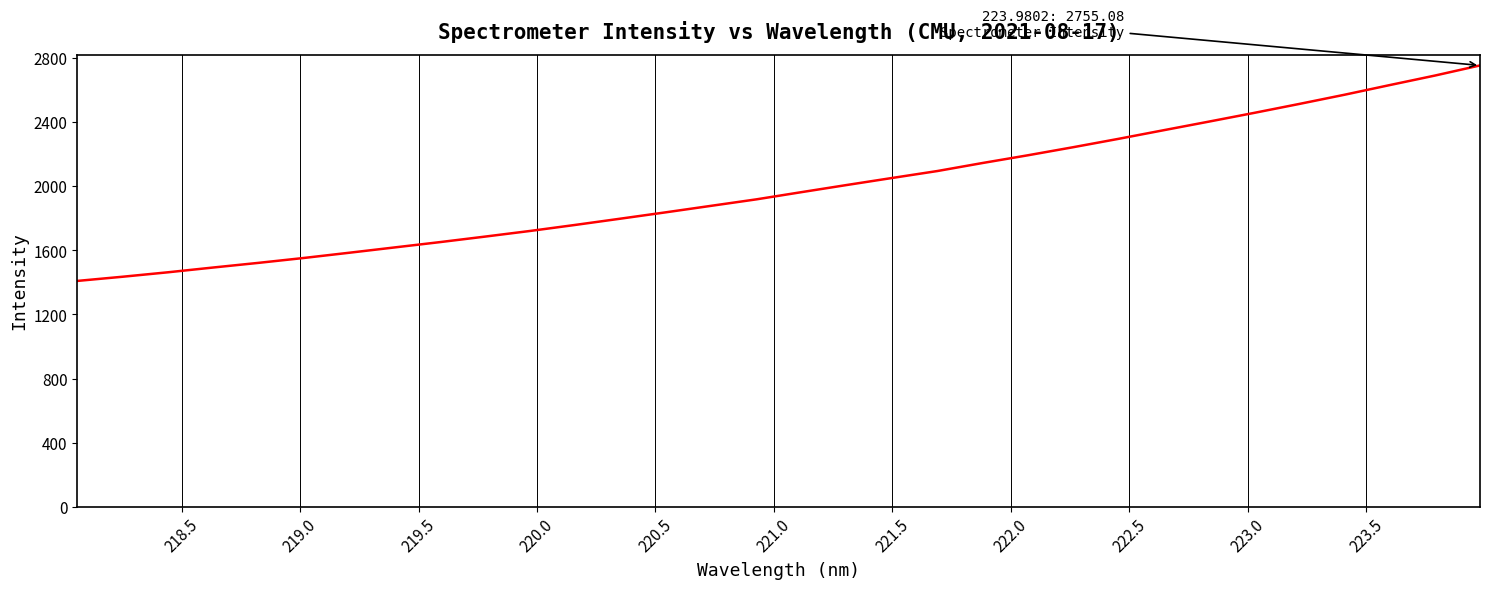

What is the greatest value displayed?

2755.1